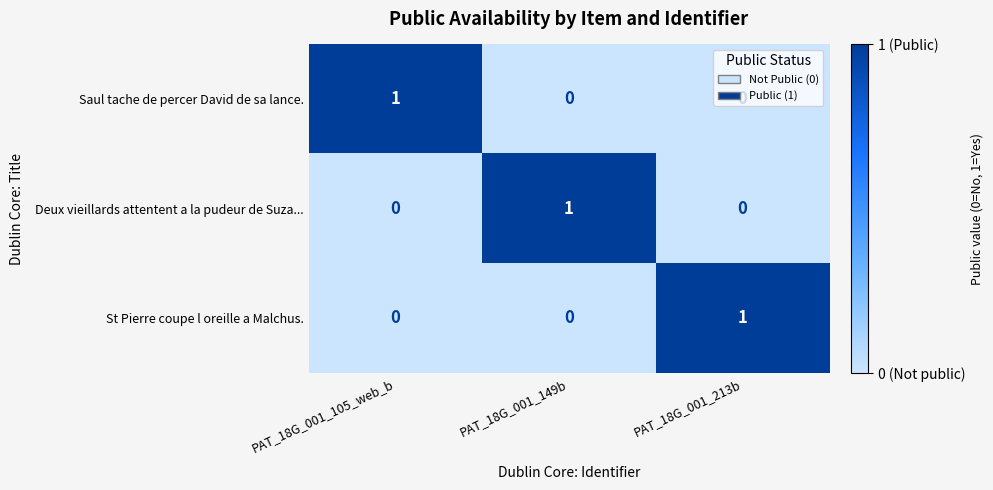

At how many categories does at least one series exceed 0?

3